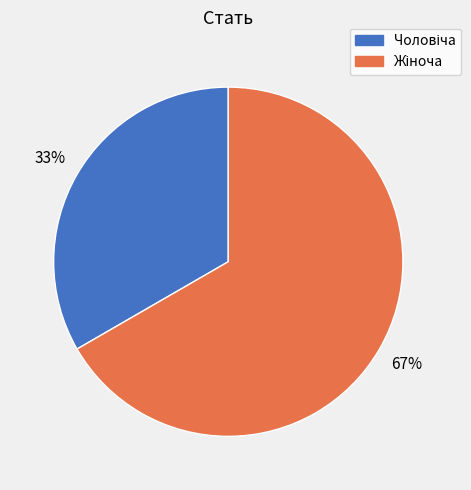

To the nearest percent, what is the average slice percentage?

50%